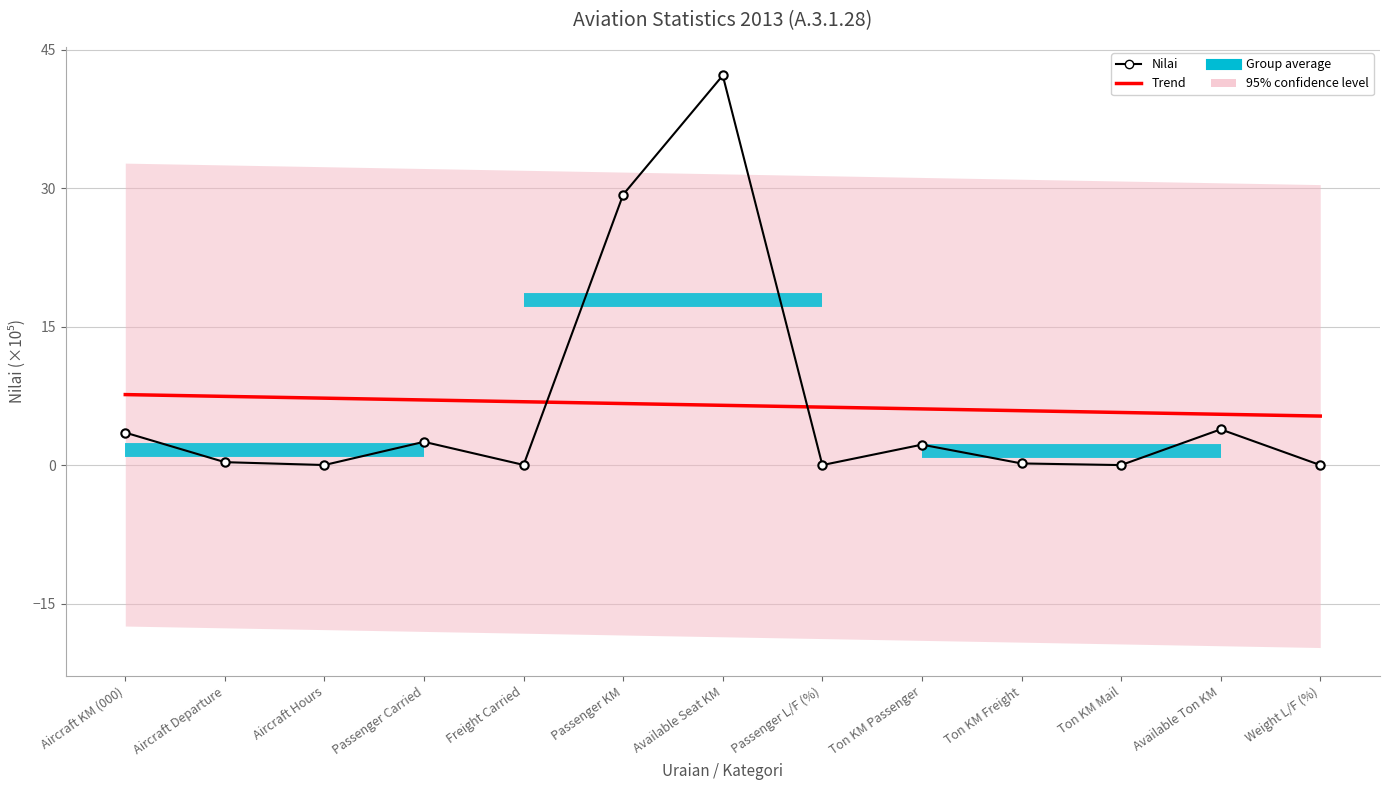

Reading left to right, extract all data points from this chart.

Trend: 7.6	7.4	7.2	7.1	6.9	6.7	6.5	6.3	6.1	5.9	5.7	5.5	5.3
Nilai: 3.5	0.3	0.0	2.5	0.0	29.3	42.2	0.0	2.2	0.2	0.0	3.9	0.0